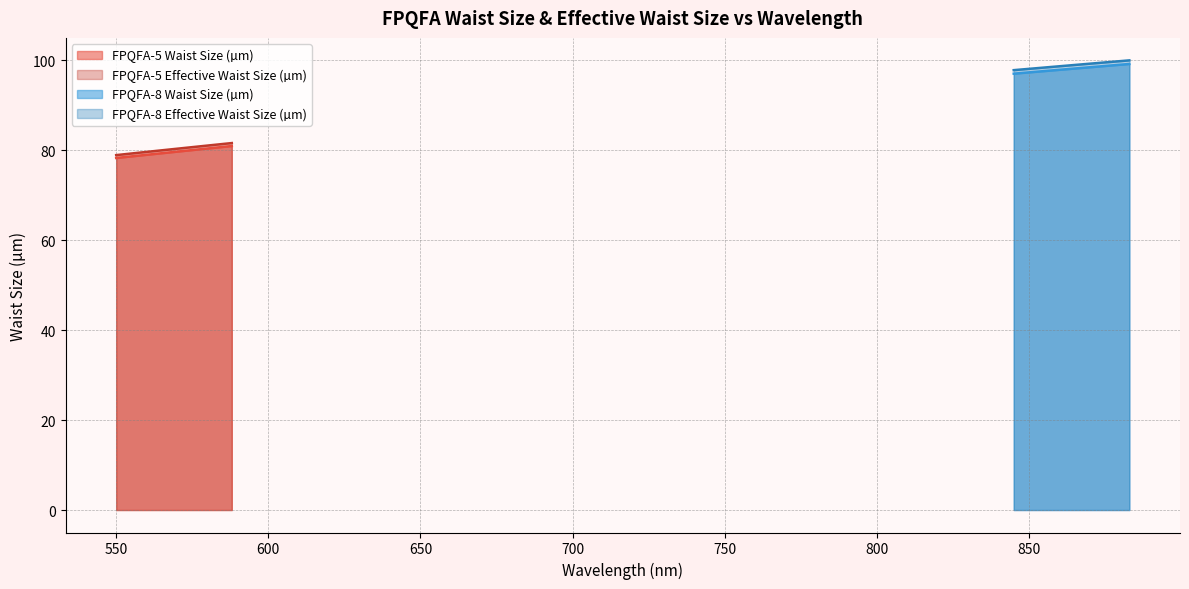

What is the minimum value for FPQFA-5 Waist Size (µm)?

78.3